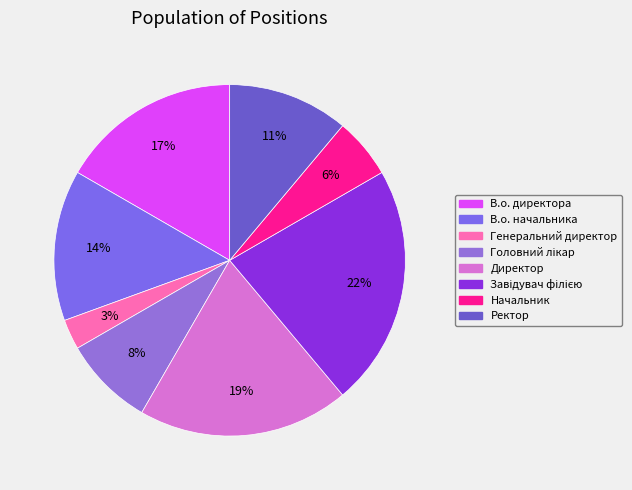

Does any single category account for the majority?

No